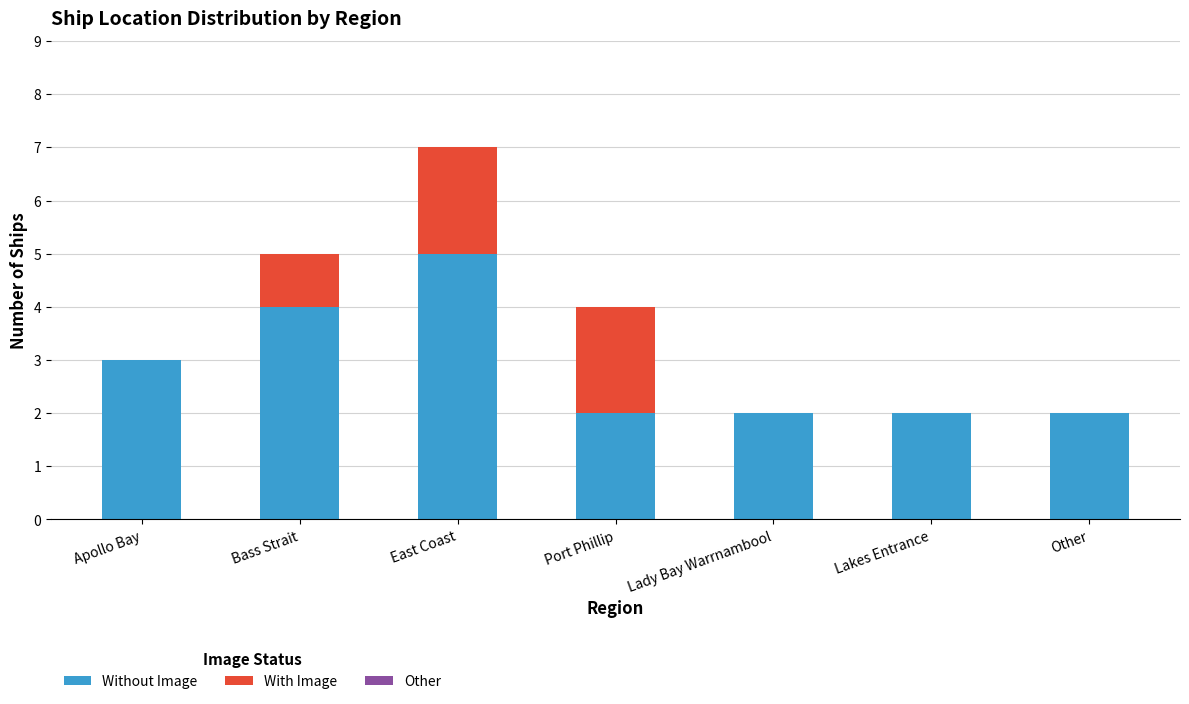

What is the approximate value of Without Image at Apollo Bay?

3